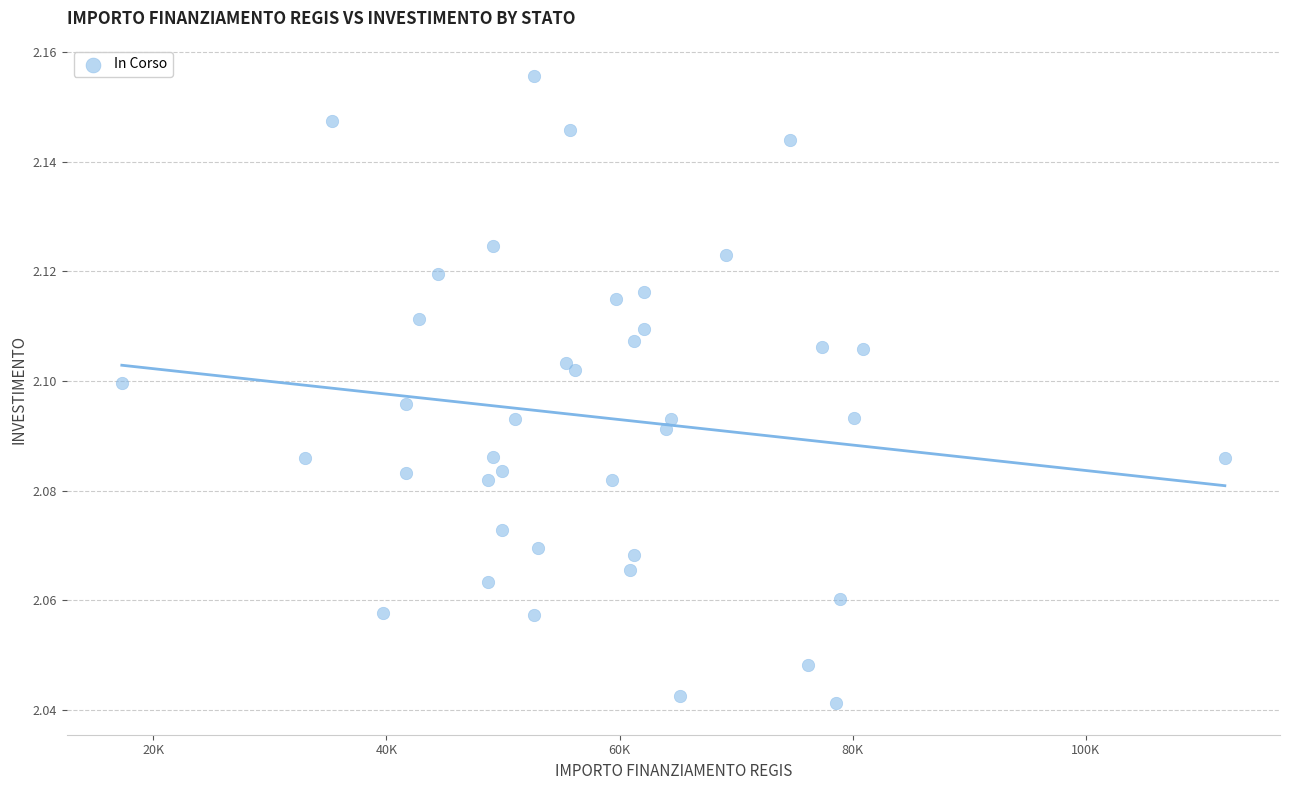

What is the range of X values (max minus min)?

94665.7